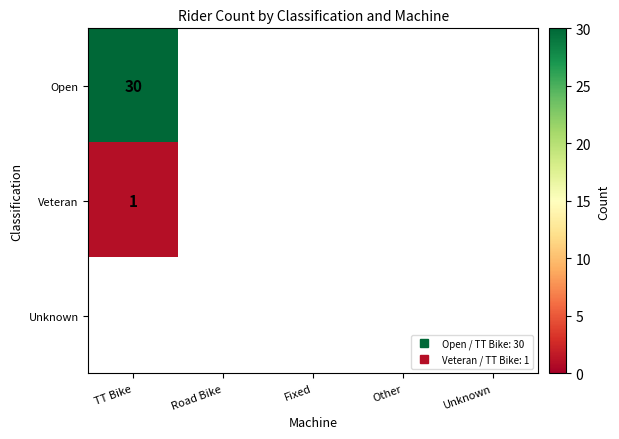

What is the approximate value of Open at TT Bike, to the nearest 5?

30